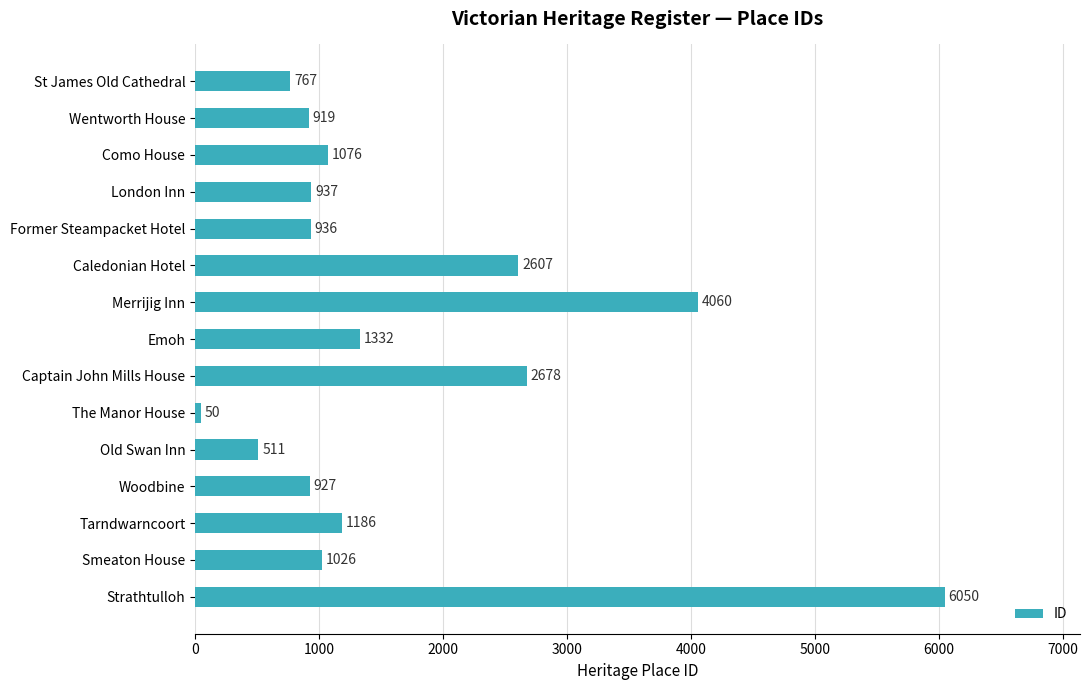

Approximately how many times larger is the value at Old Swan Inn compared to Como House?

0.5